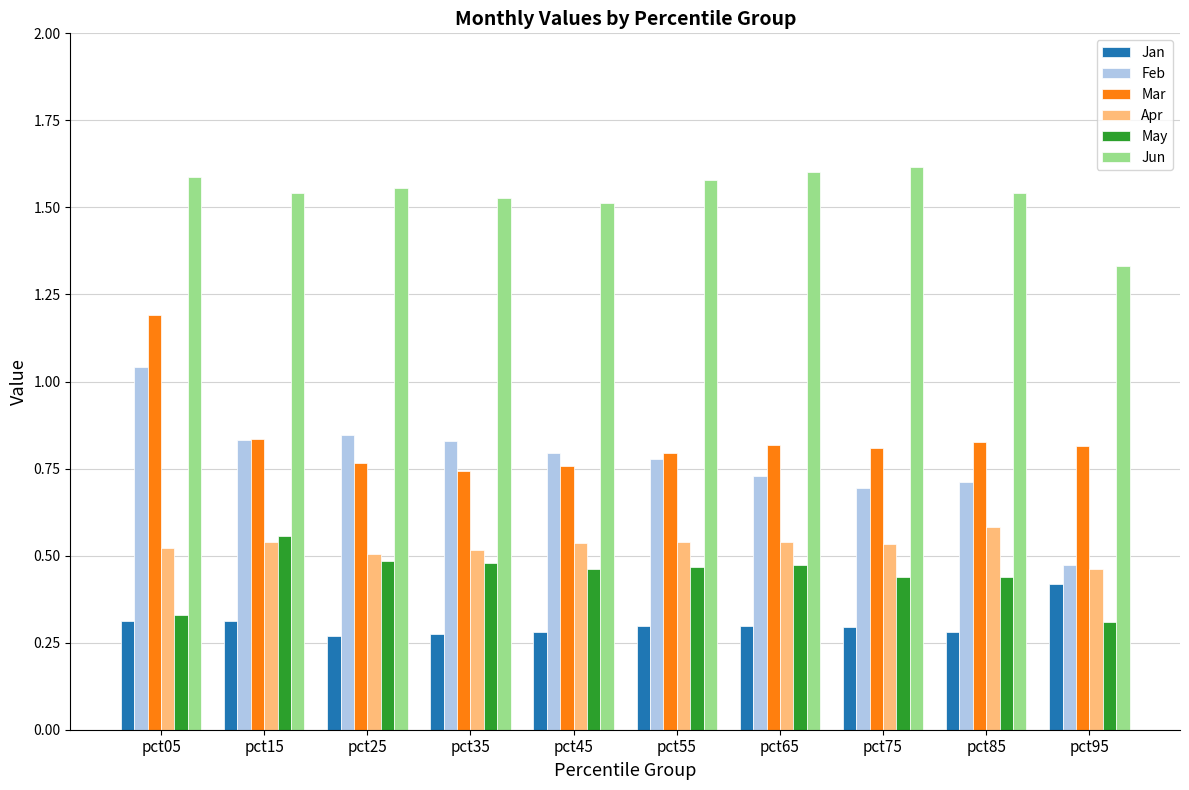

Where is May nearest to the value 0?

pct95